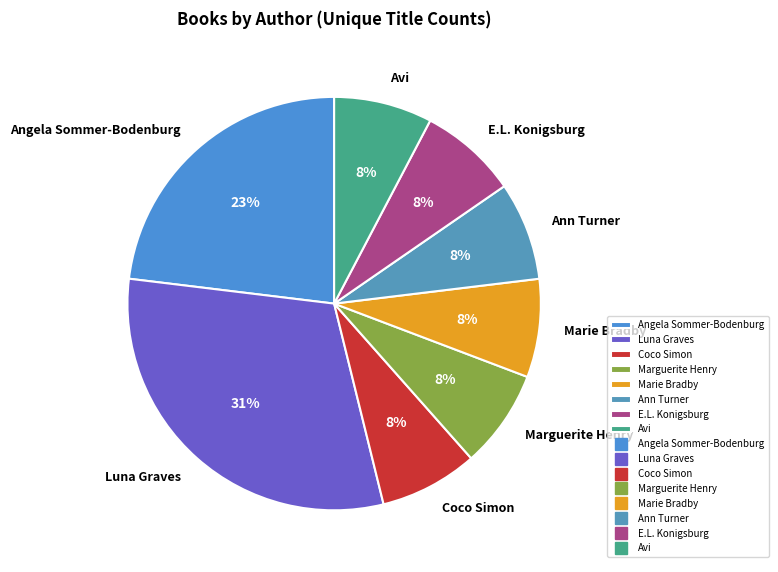

Which slice is the largest?

Luna Graves